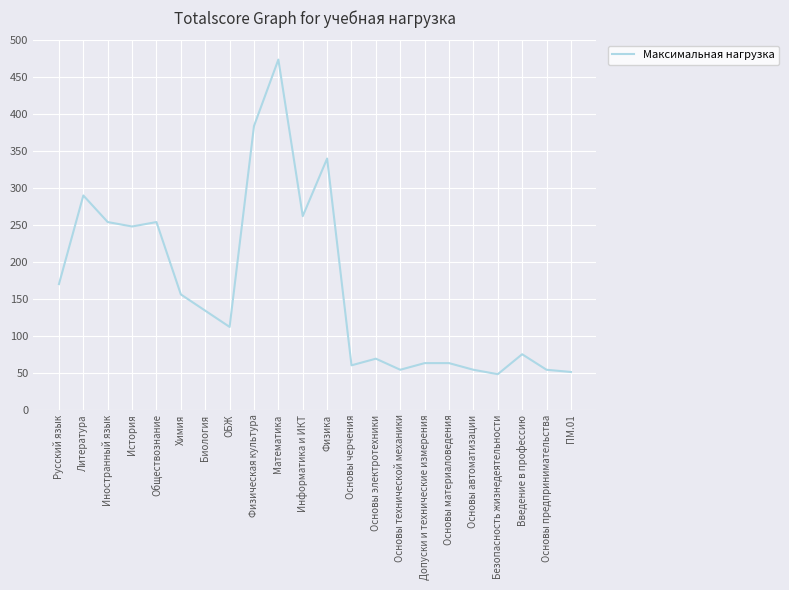

What value does the data have at Русский язык?

170